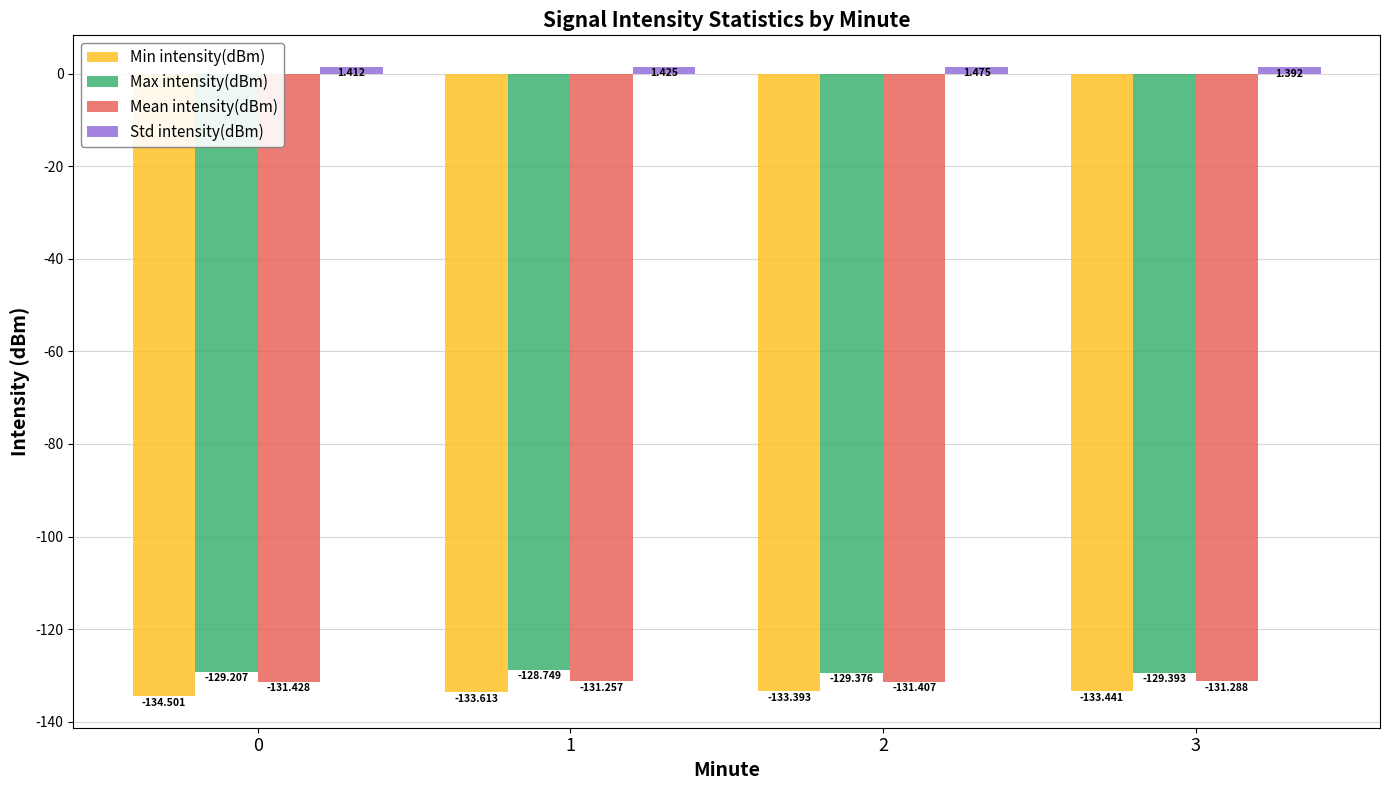

How many groups of bars are there?

4